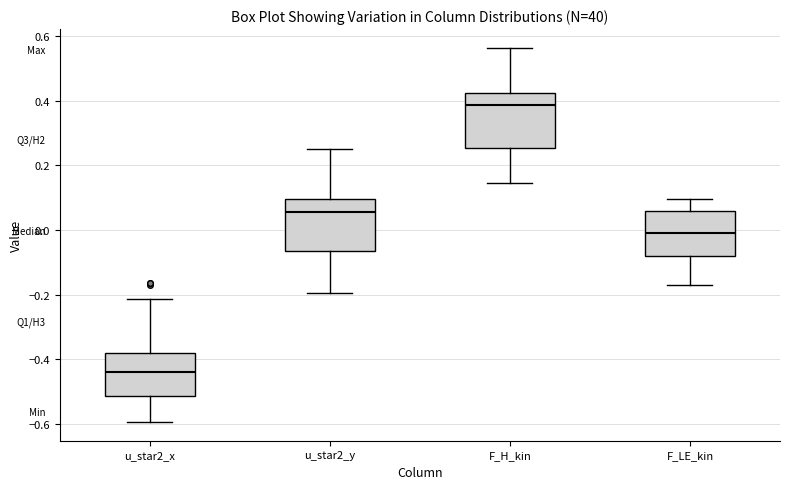

Where does the lower whisker of the box for u_star2_y end on the y-axis? The values are not printed on the chart, so give them approximately, as read against the axis.

-0.20